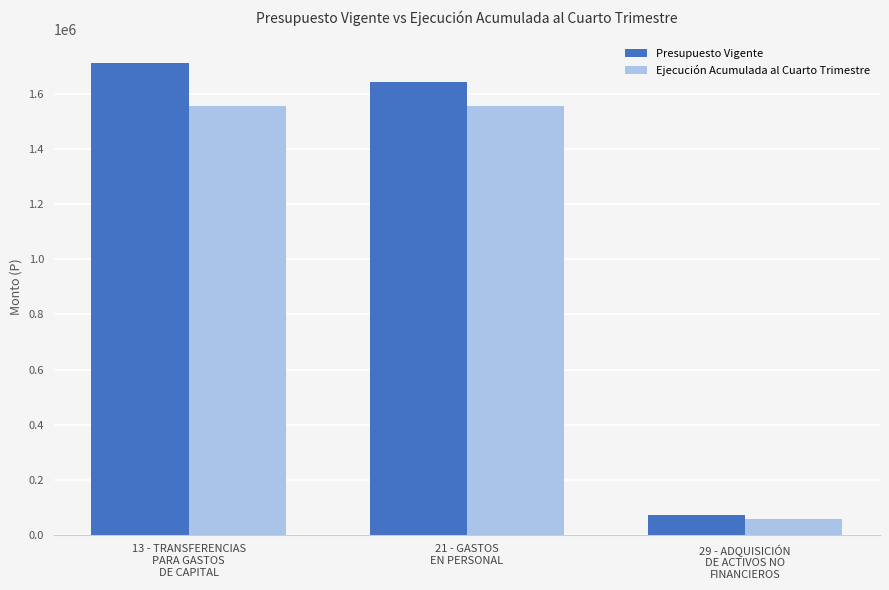

What is the sum of all Presupuesto Vigente values?

3427444